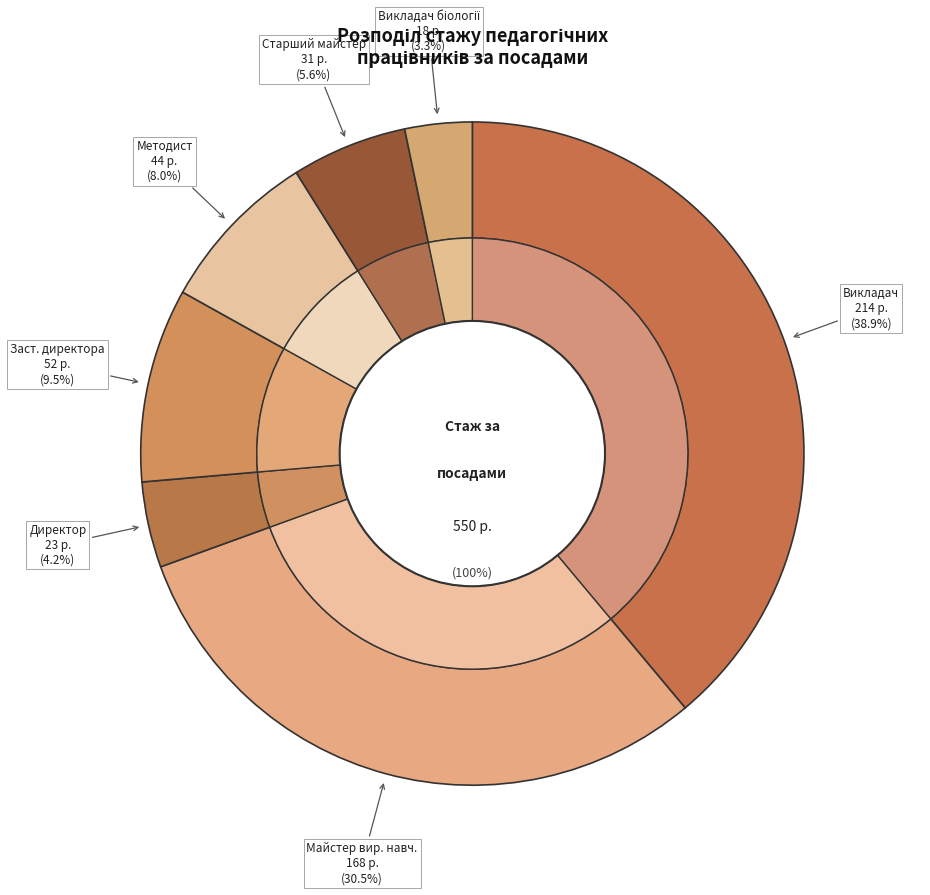

Is Викладач біології the majority of the pie?

No